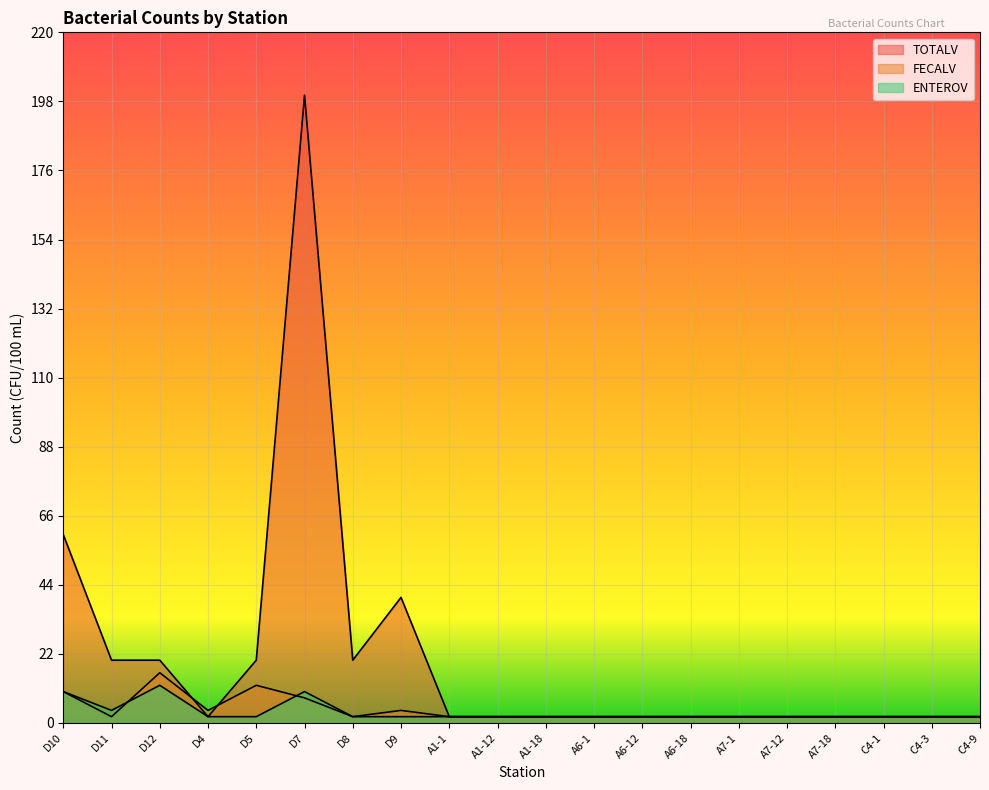

The ENTEROV series shows 2 at A1-18. True or false?

True